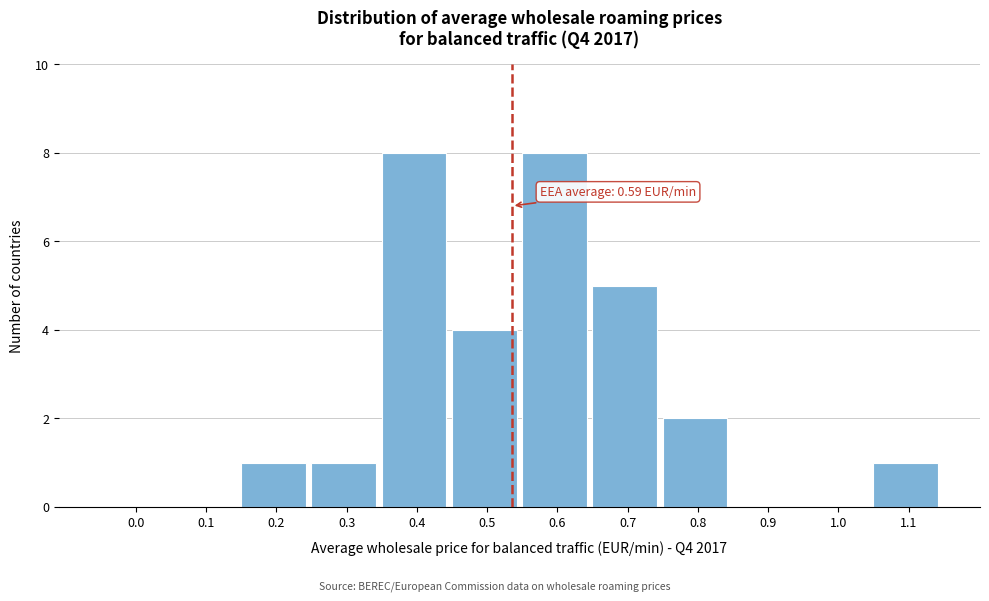

Reading right to left, list all the values displayed in this chart.

1.1=1	1.0=0	0.9=0	0.8=2	0.7=5	0.6=8	0.5=4	0.4=8	0.3=1	0.2=1	0.1=0	0.0=0